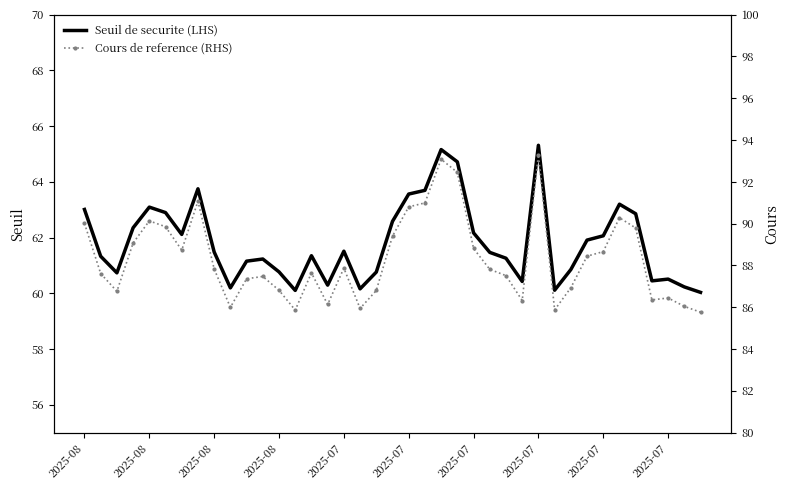

What is the sum of the Cours de reference (RHS) values at 10 and 23?

179.8